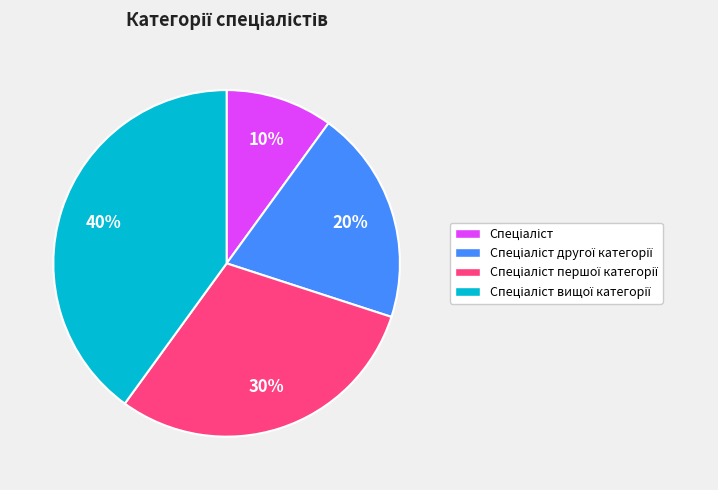

To the nearest percent, what is the average slice percentage?

25%